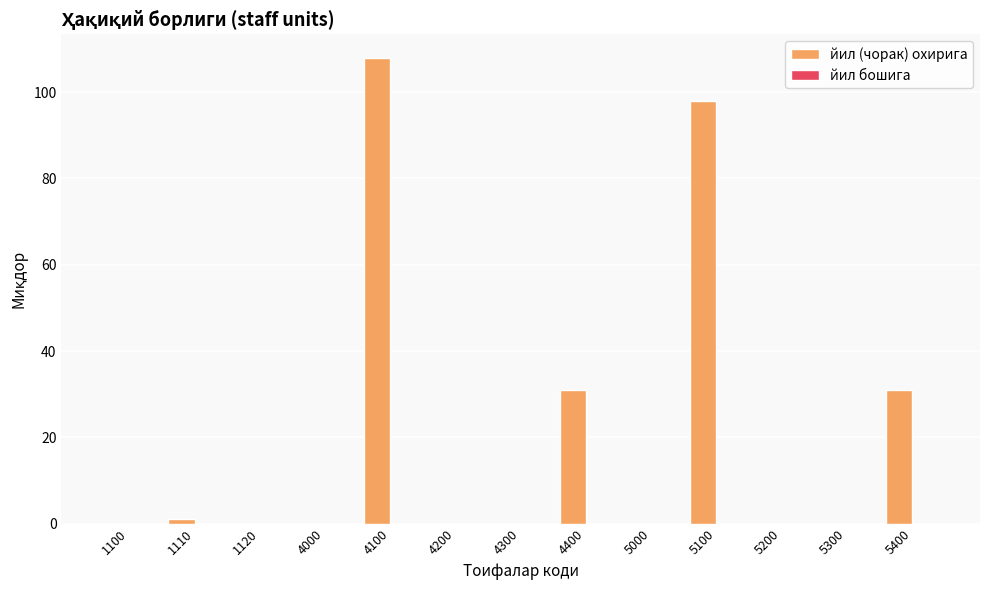

Which has a higher value, 4300 or 5100?

5100